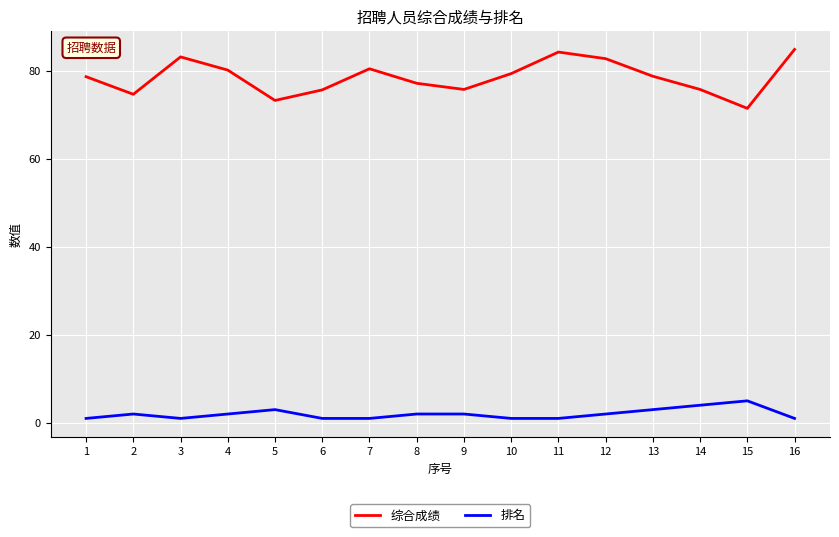

List the series in order of their peak value, lowest first.

排名, 综合成绩